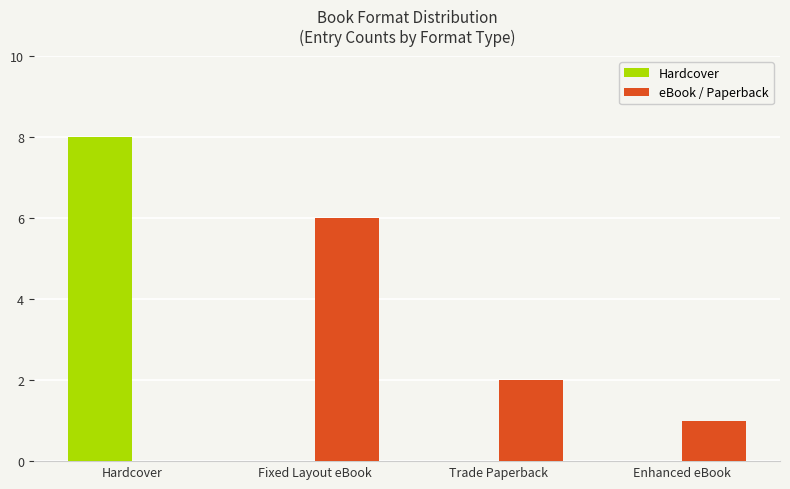

How many Hardcover values are between 0 and 8?

4